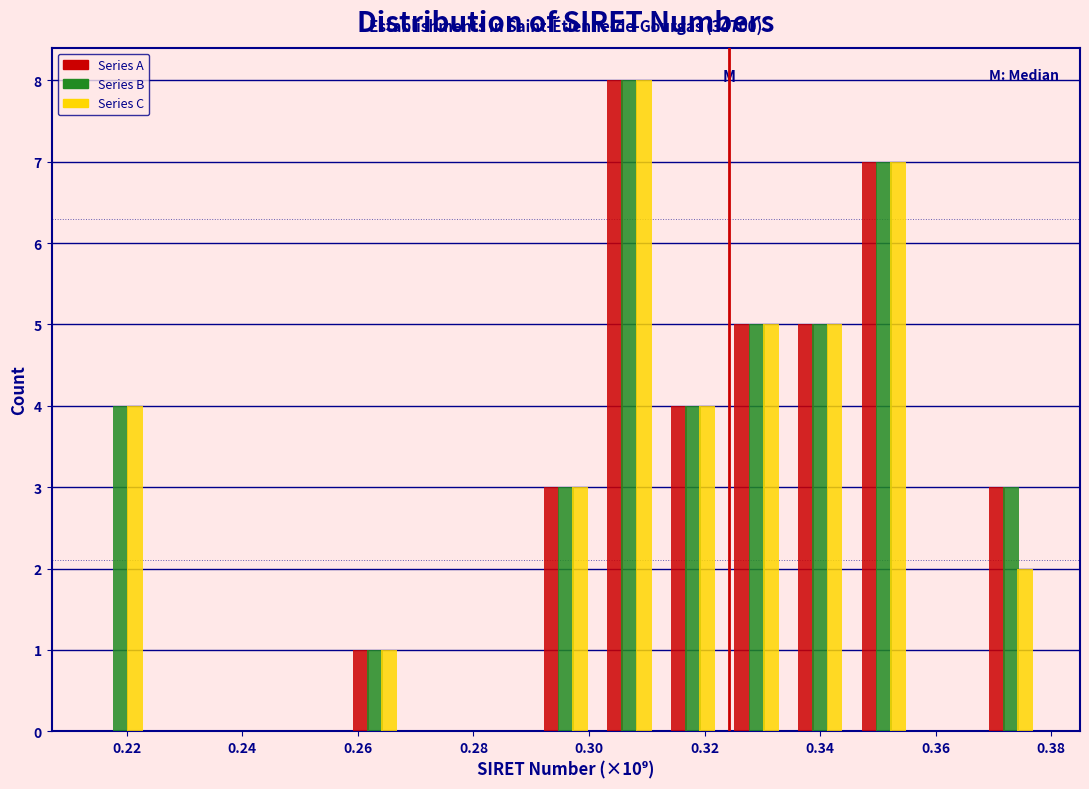

In the Series C series, which range on the x-axis has the tallest bar?

0.302 to 0.312